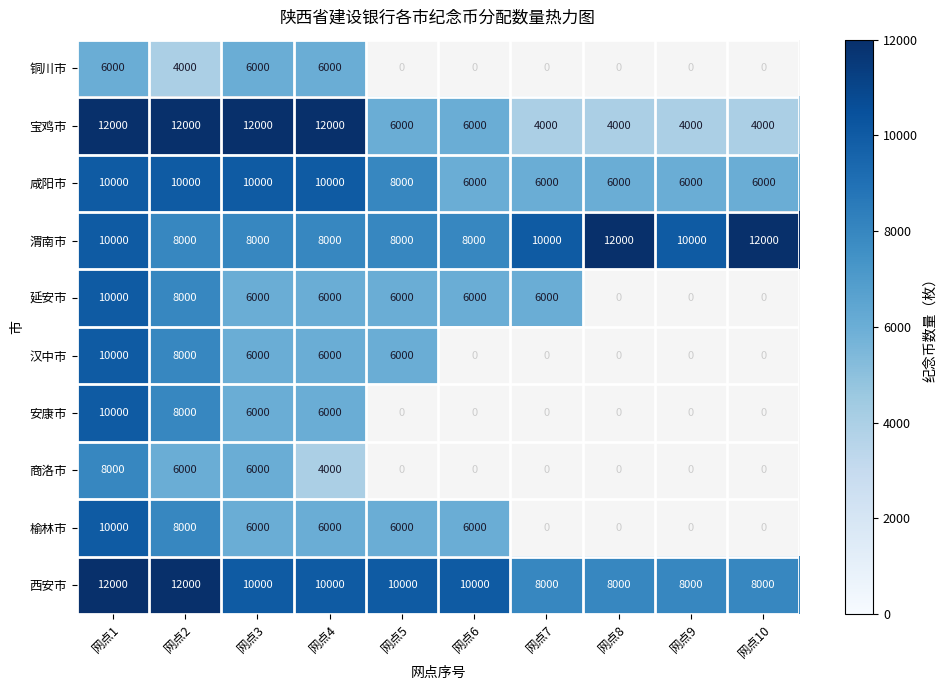

What is the difference between the 宝鸡市 values at 网点8 and 网点1?

8000